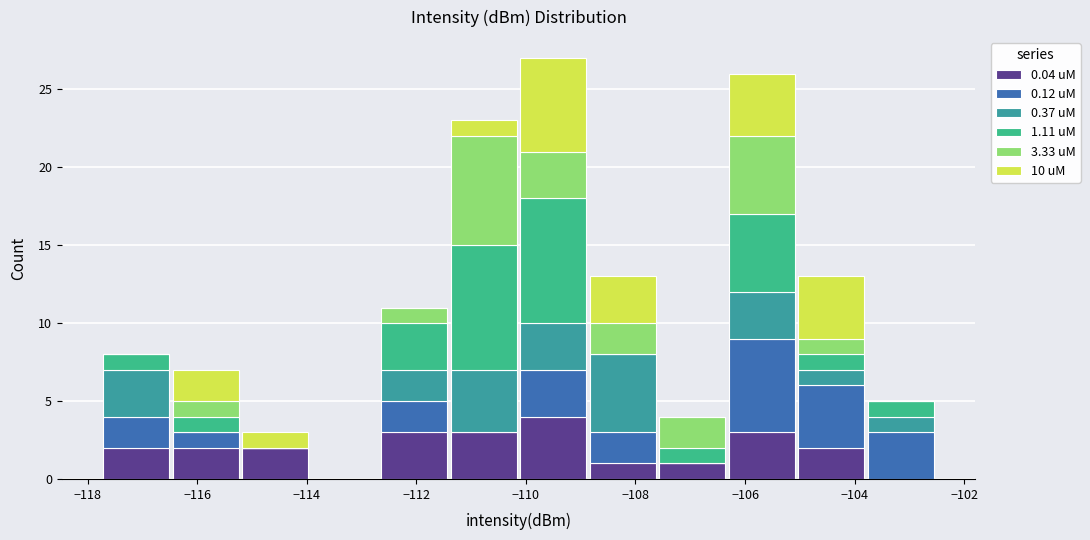

What is the total height of the stacked bar covering -107.6 to -106.4 on the x-axis? Neither the bar edges nor the heights are printed on the chart, so give them approximately, as read against the axes.

4